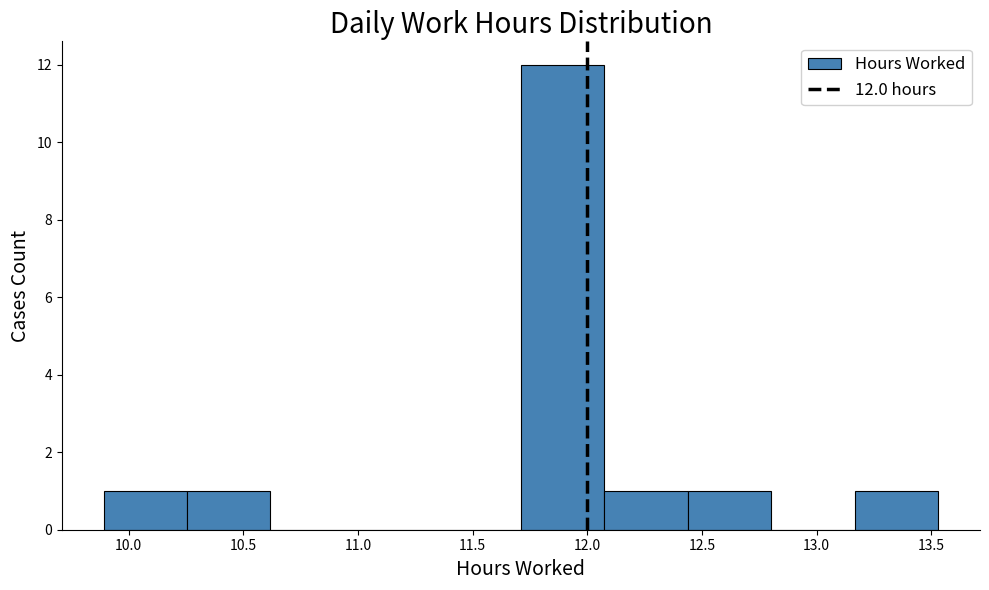

Over which range of the x-axis is the bar tallest?

11.70 to 12.05